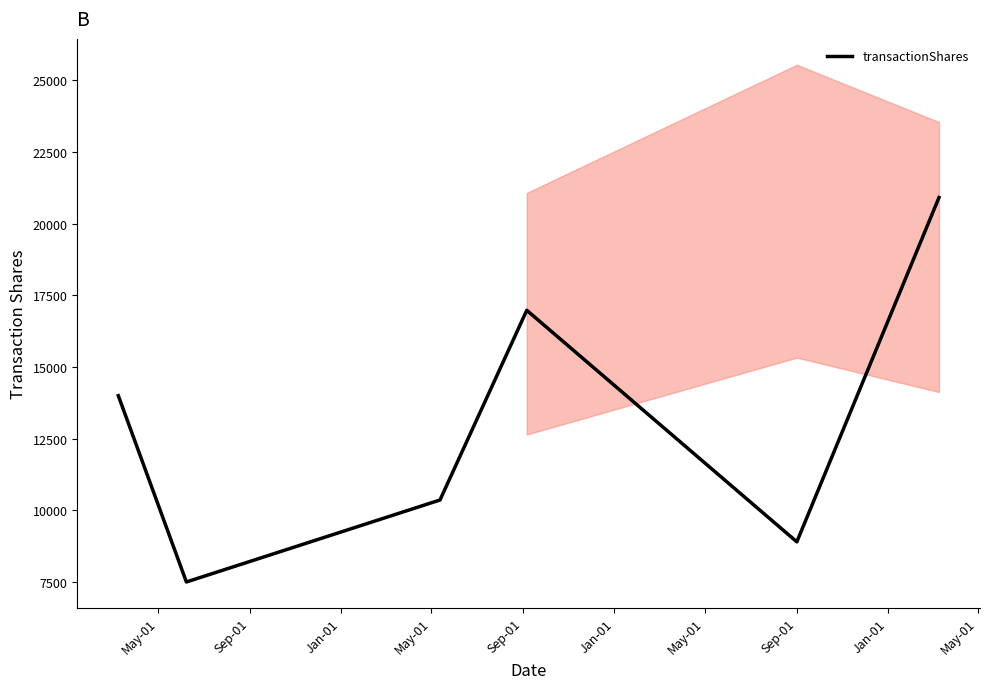

What is the change in value from Jan-01 to Jan-01?

+10554